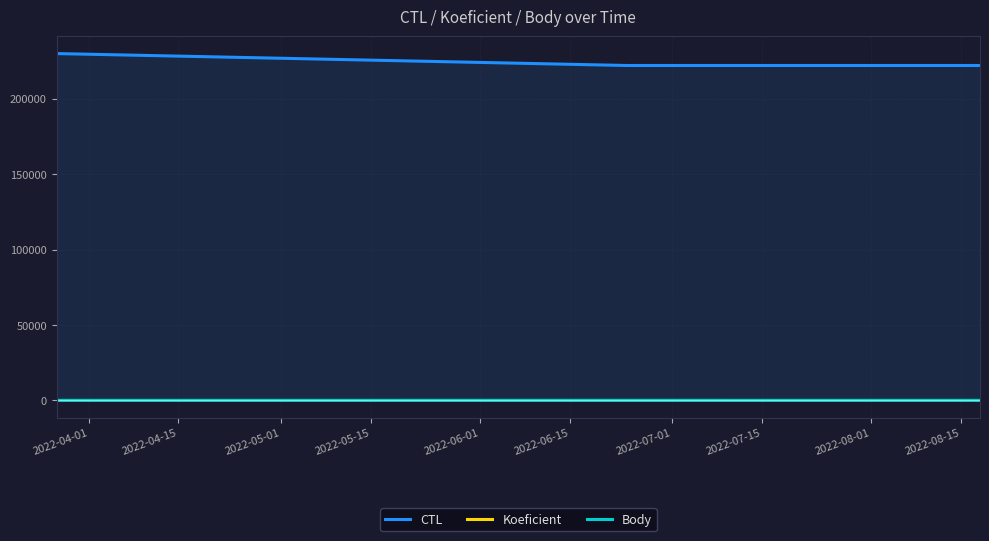

Count the Body values in the range 4 to 7.

3